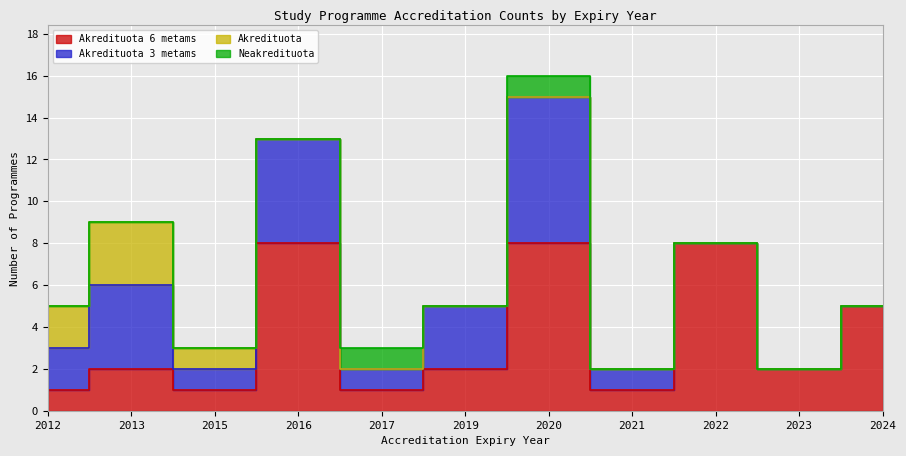

How many data points does each series have?

11